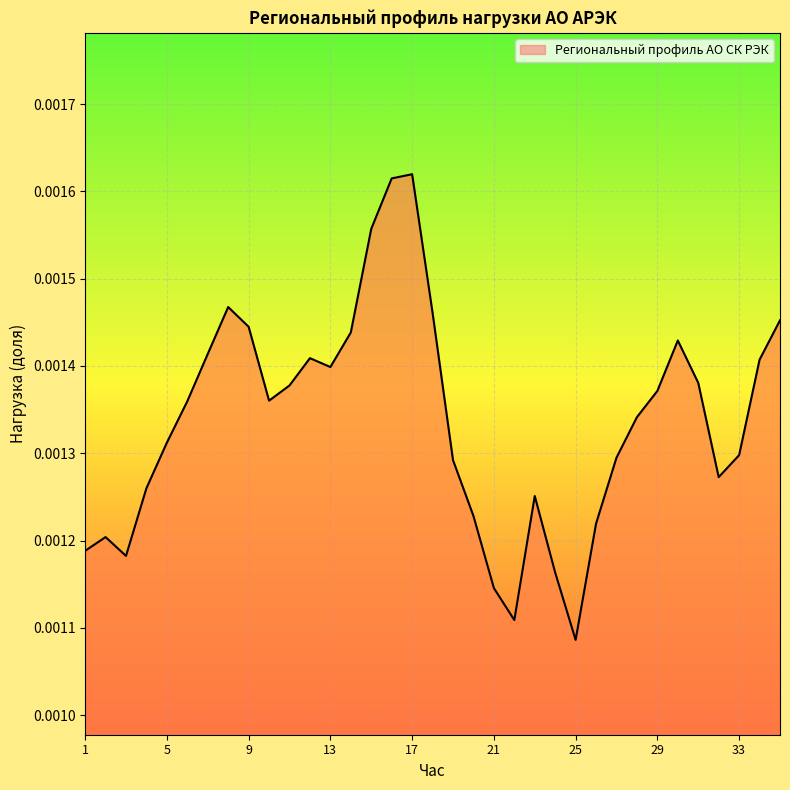

Reading left to right, list all the values displayed in this chart.

1=0.0	2=0.0	3=0.0	4=0.0	5=0.0	6=0.0	7=0.0	8=0.0	9=0.0	10=0.0	11=0.0	12=0.0	13=0.0	14=0.0	15=0.0	16=0.0	17=0.0	18=0.0	19=0.0	20=0.0	21=0.0	22=0.0	23=0.0	24=0.0	25=0.0	26=0.0	27=0.0	28=0.0	29=0.0	30=0.0	31=0.0	32=0.0	33=0.0	34=0.0	35=0.0